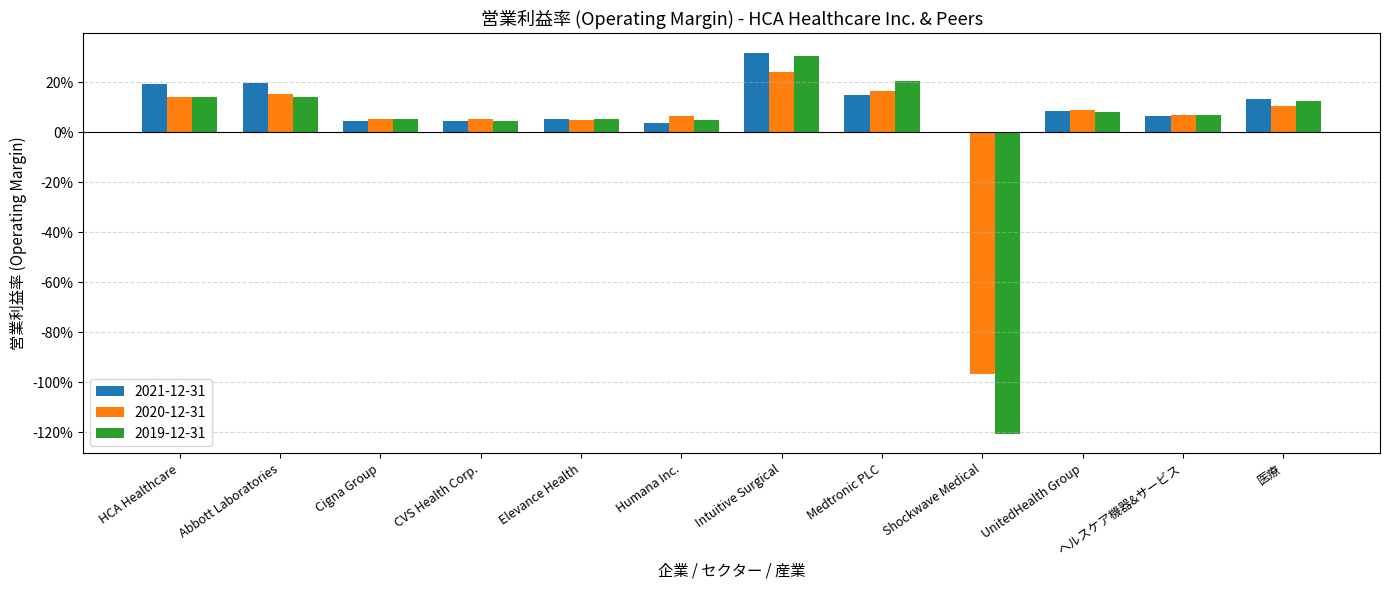

Does the chart contain stacked bars?

No